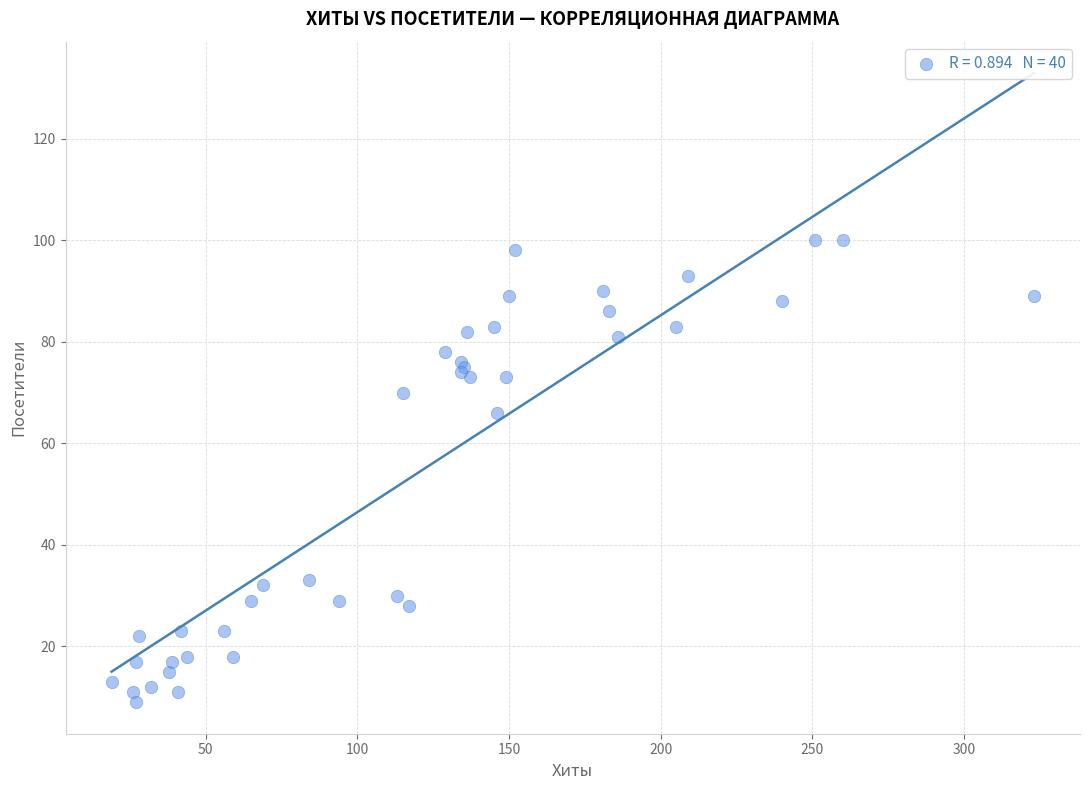

What Y value in the scatter plot is closest to 54?

66